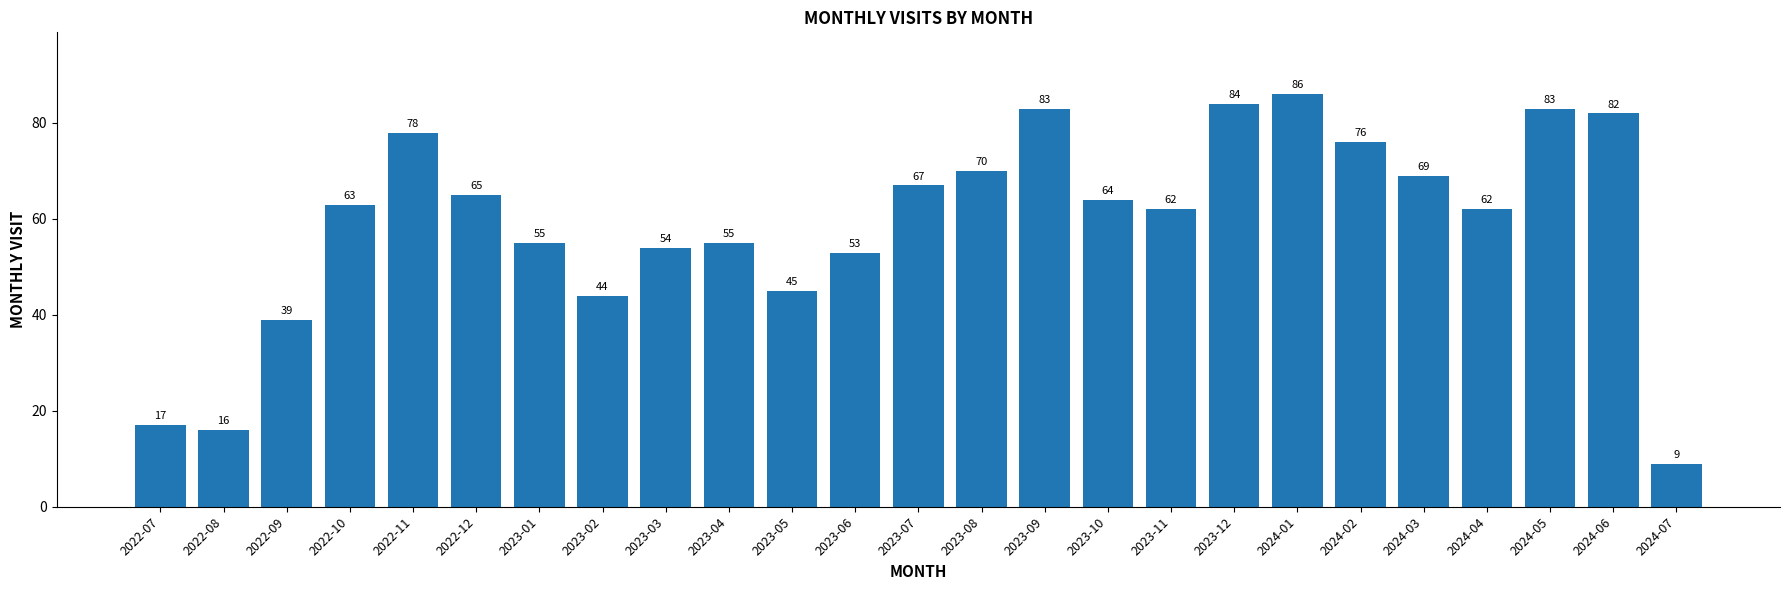

What is the difference between the second highest and second lowest values?

68